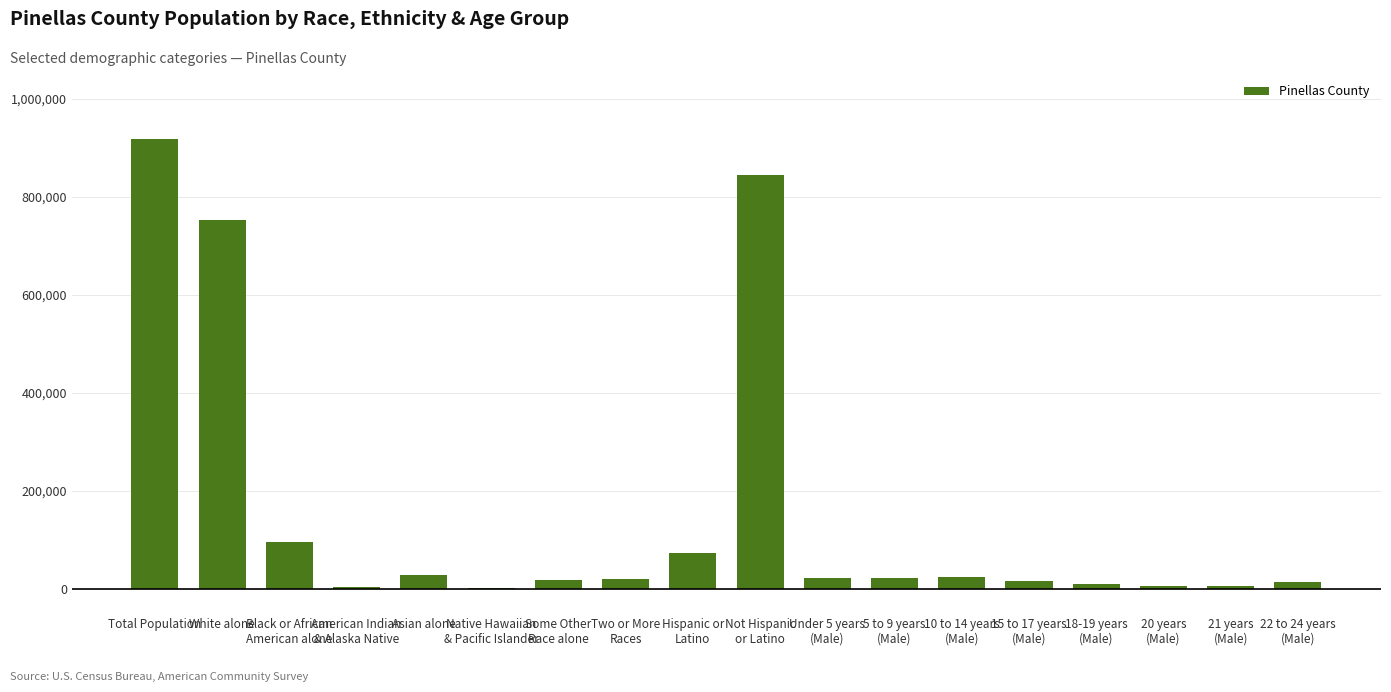

How many categories are shown in the chart?

18